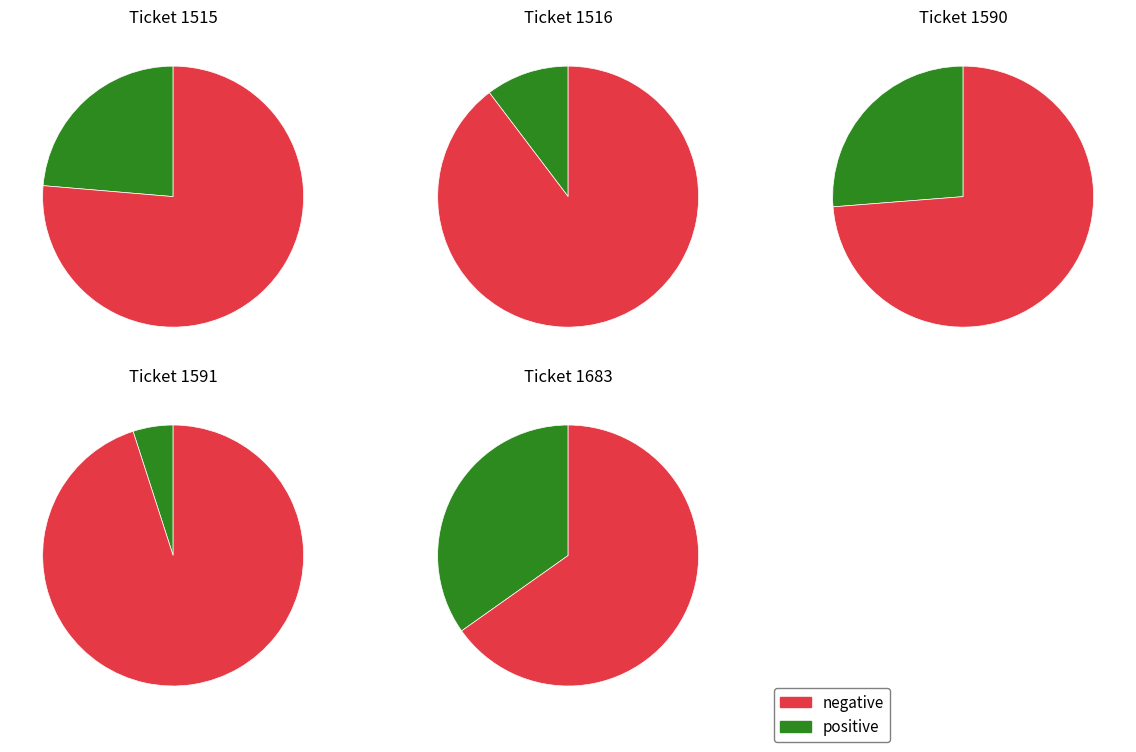

Which category has the smallest portion of the pie?

1591